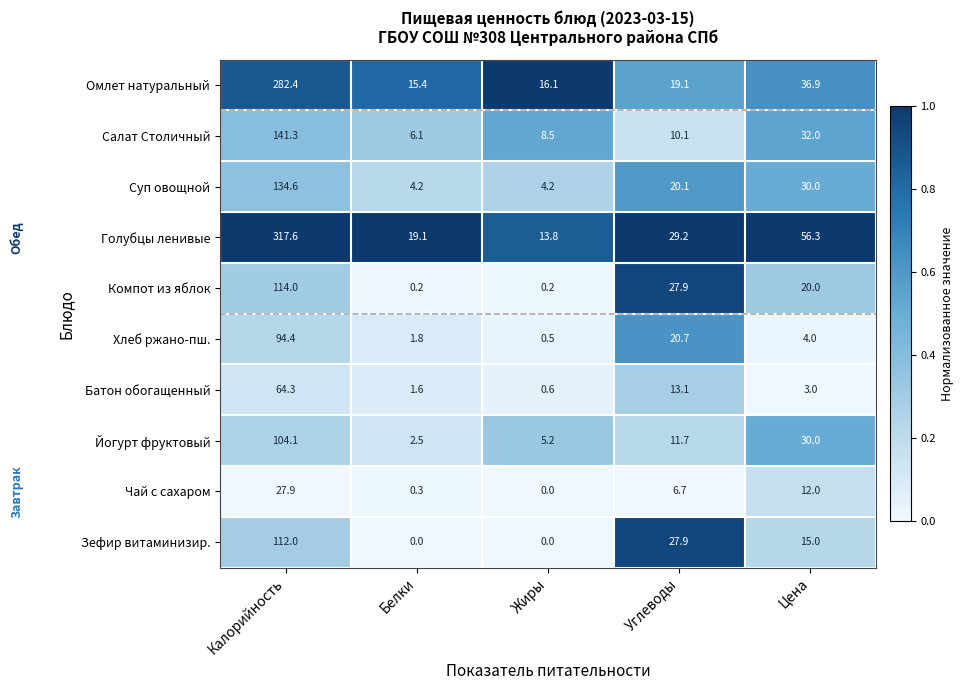

Rank the series at Калорийность from highest to lowest value.

Голубцы ленивые, Омлет натуральный, Салат Столичный, Суп овощной, Компот из яблок, Зефир витаминизир., Йогурт фруктовый, Хлеб ржано-пш., Батон обогащенный, Чай с сахаром